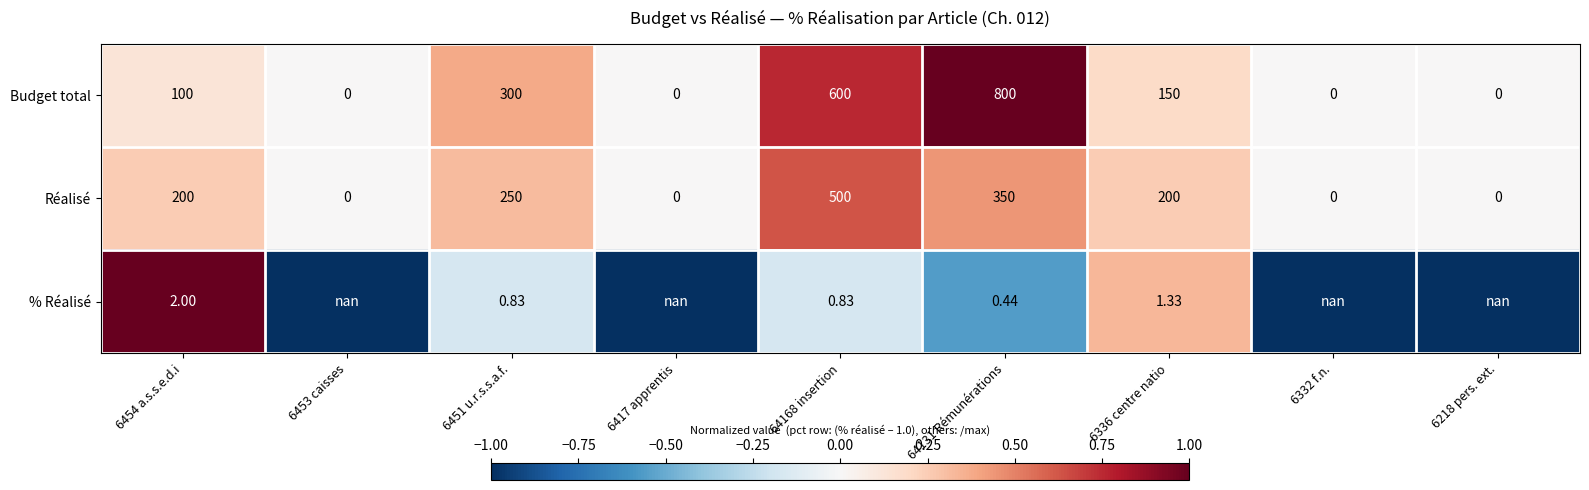

How many positive values does the Réalisé series have?

5